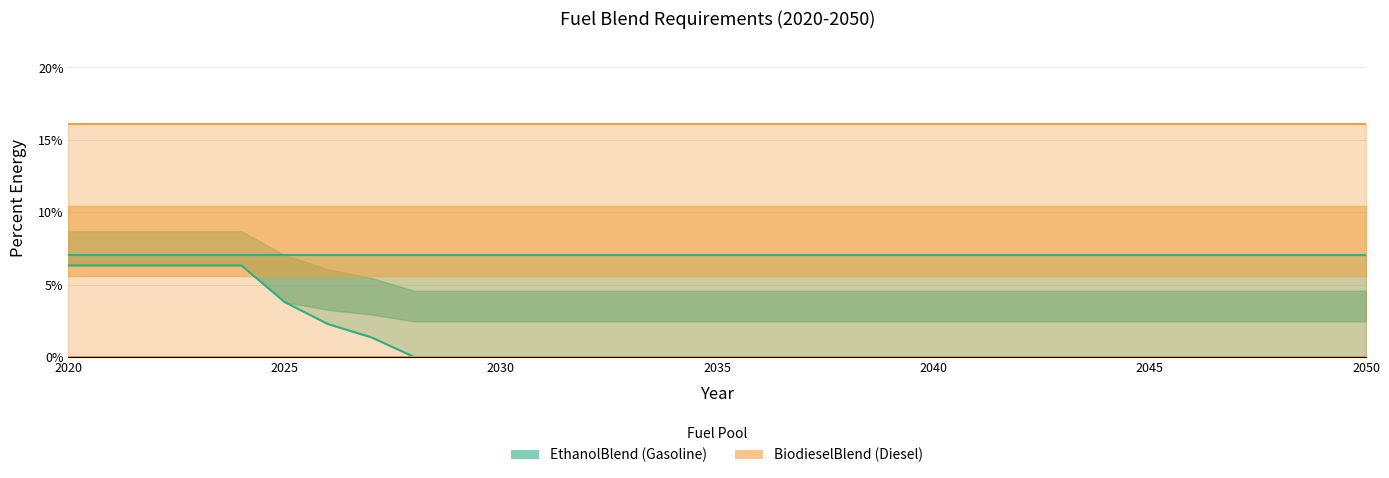

How many lines are shown in the chart?

4